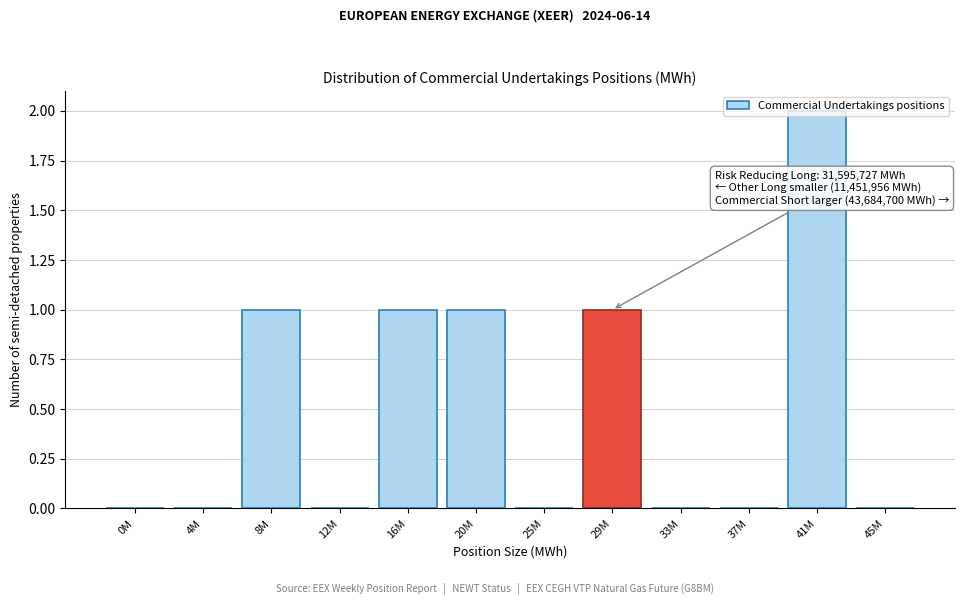

At which category does the chart reach its peak across all series?

41M